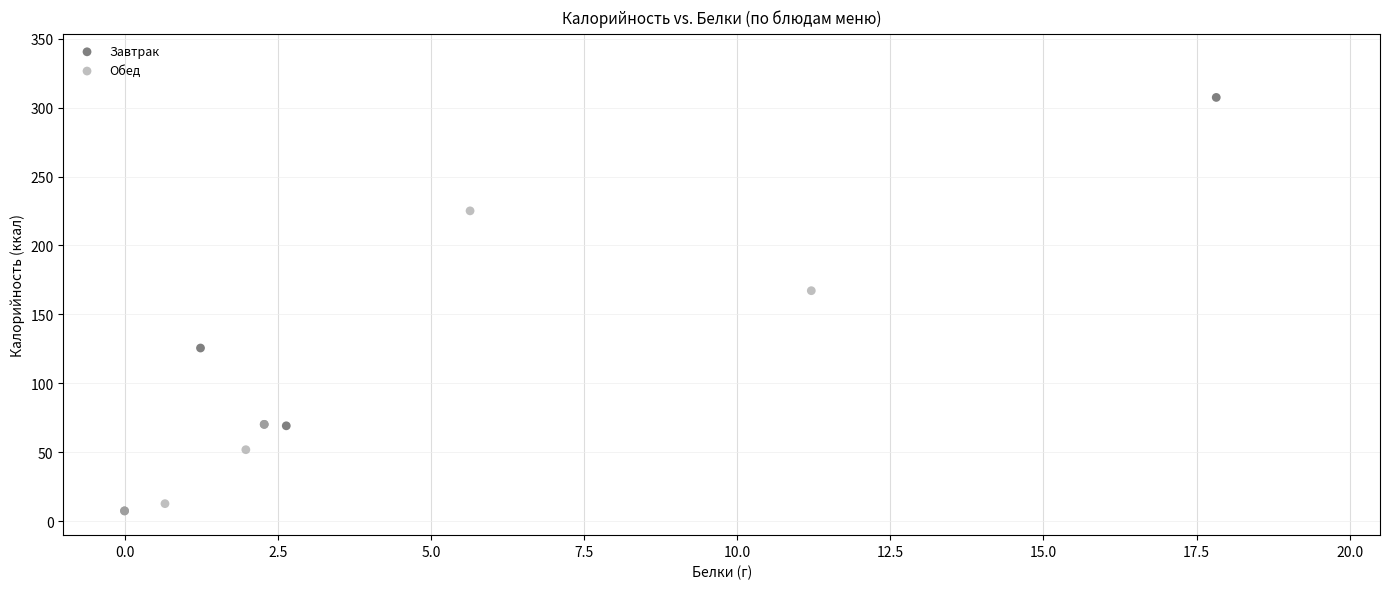

What are all the series names shown in the legend?

Завтрак, Обед